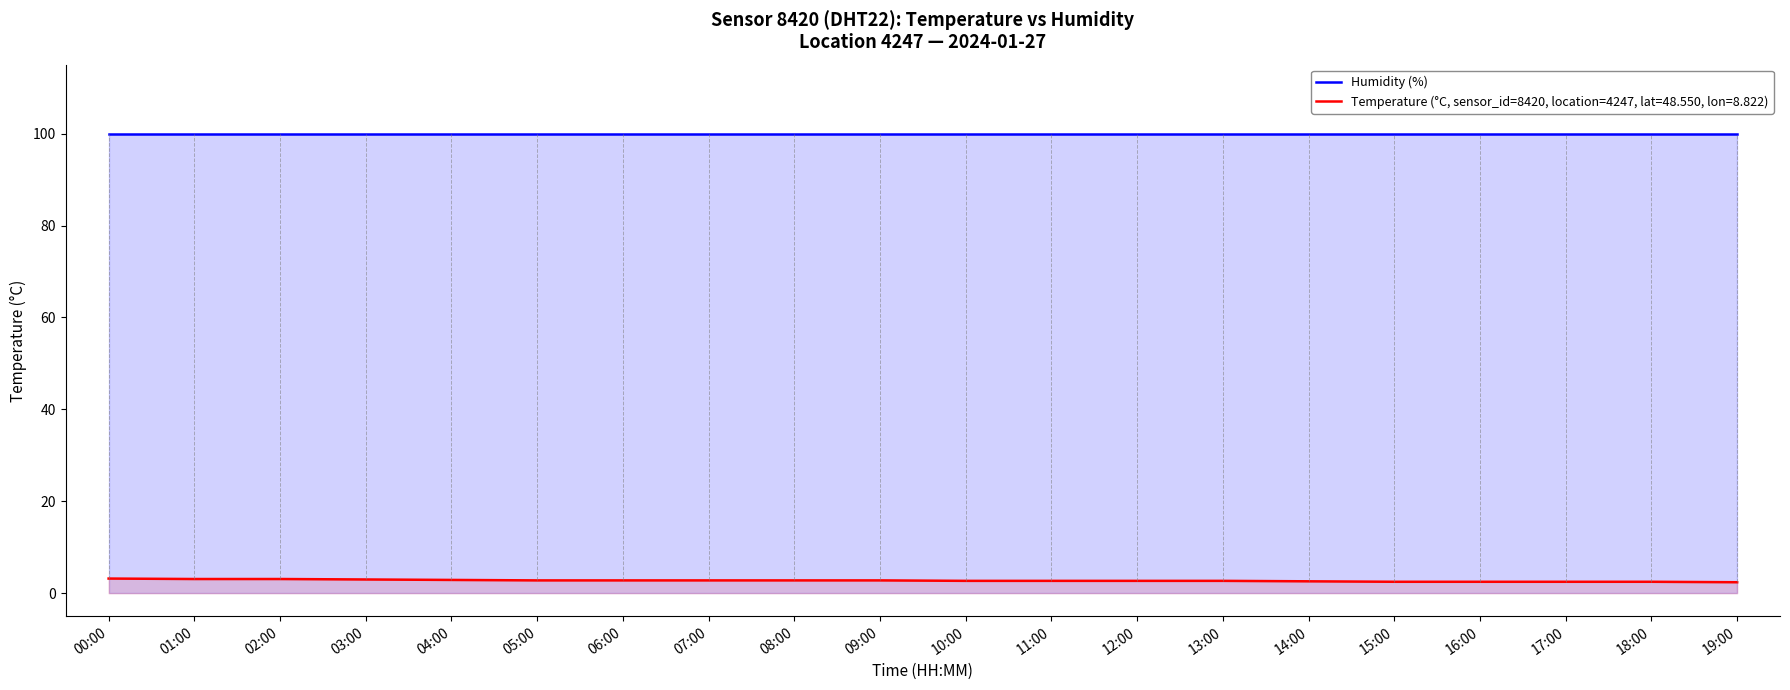

The value at 12:00 is 1.6. True or false?

False